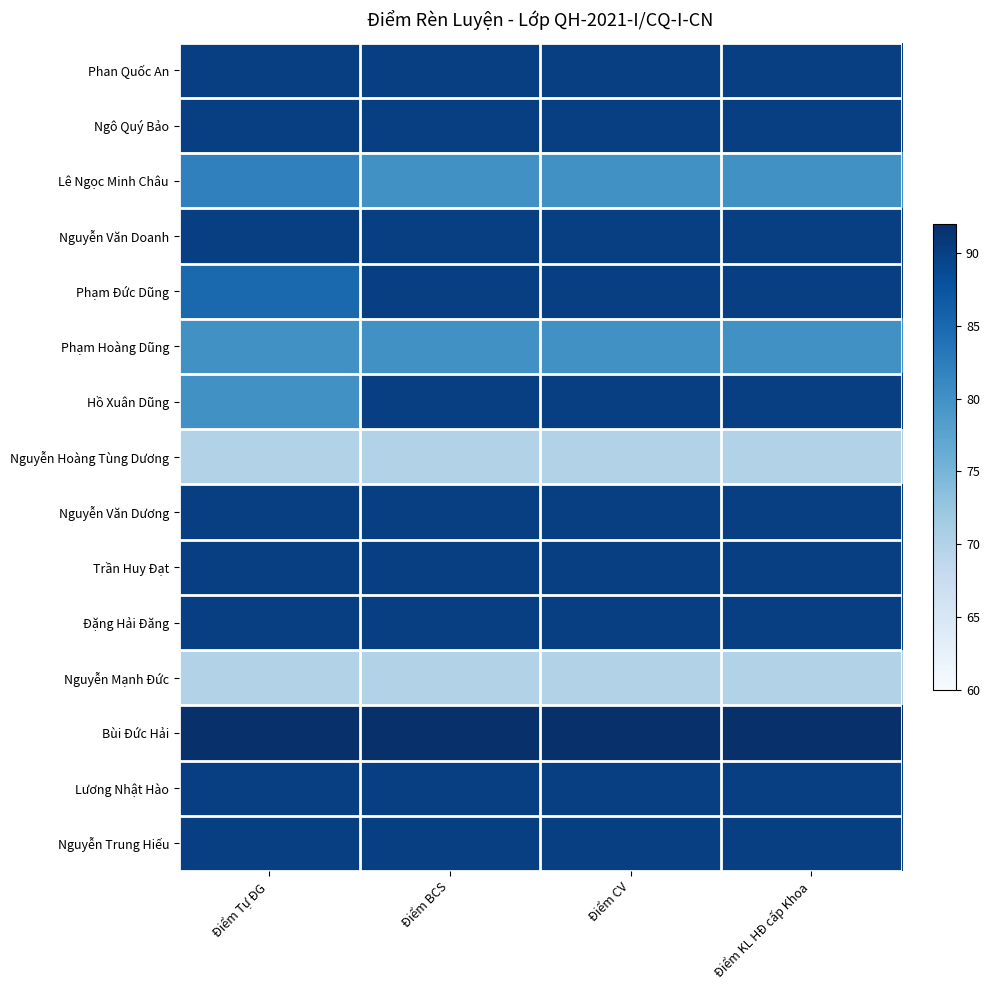

List the series in order of their peak value, lowest first.

Nguyễn Hoàng Tùng Dương, Nguyễn Mạnh Đức, Phạm Hoàng Dũng, Lê Ngọc Minh Châu, Phan Quốc An, Ngô Quý Bảo, Nguyễn Văn Doanh, Phạm Đức Dũng, Hồ Xuân Dũng, Nguyễn Văn Dương, Trần Huy Đạt, Đặng Hải Đăng, Lương Nhật Hào, Nguyễn Trung Hiếu, Bùi Đức Hải